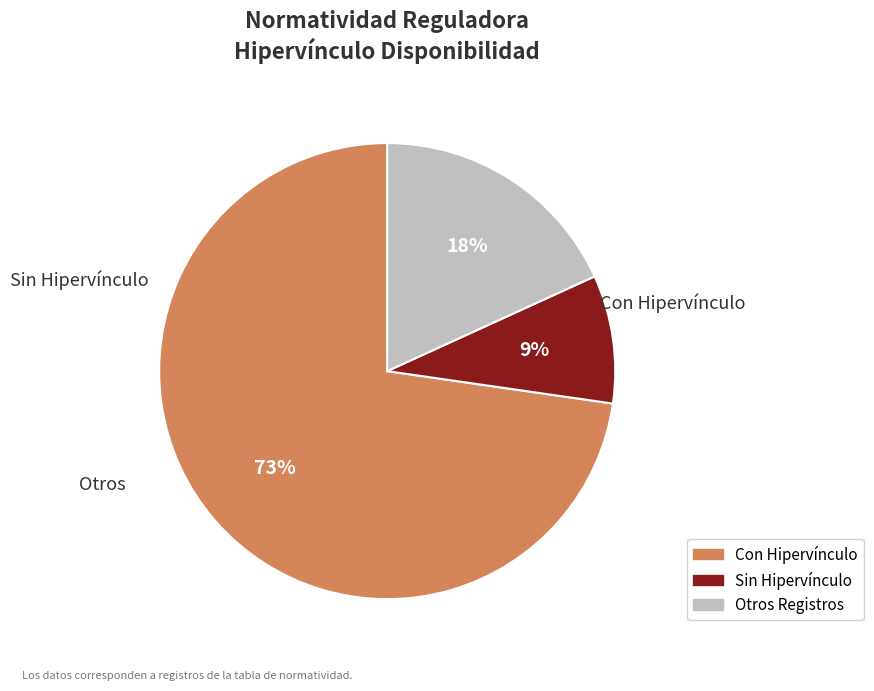

Is there any slice that represents more than half of the pie?

Yes